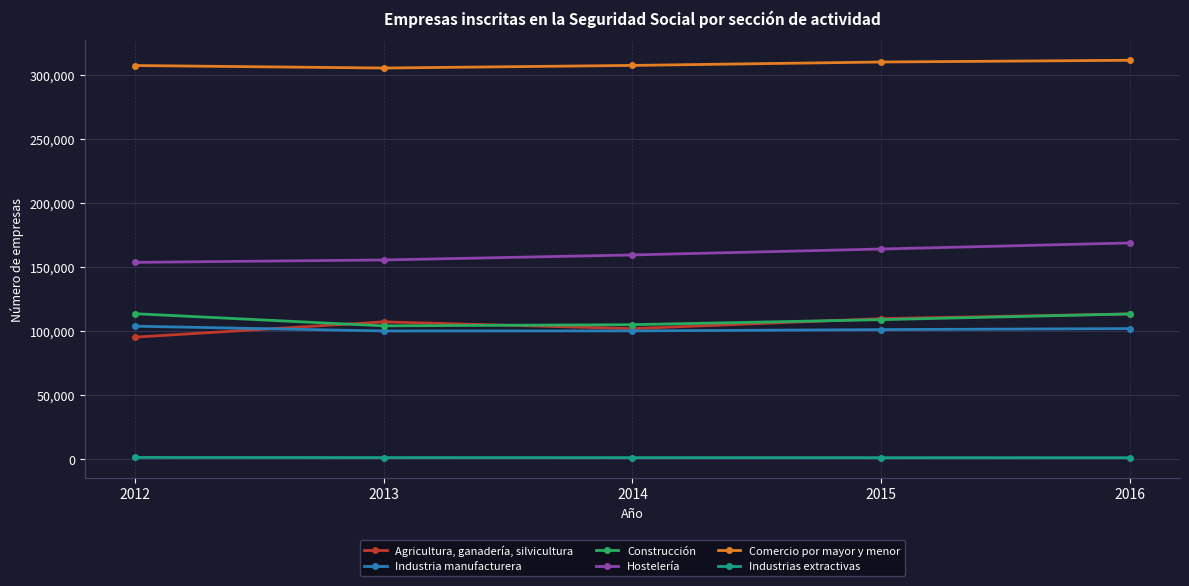

Does the chart have visible grid lines?

Yes